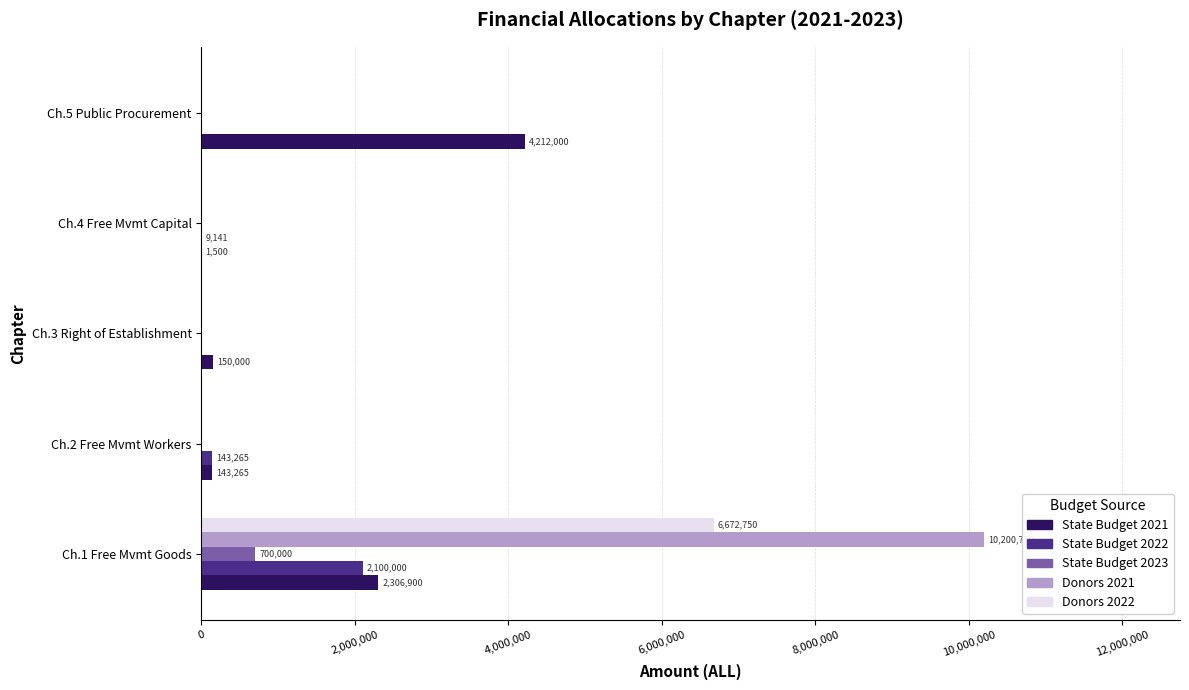

Which series has the largest total across all categories?

Donors 2021